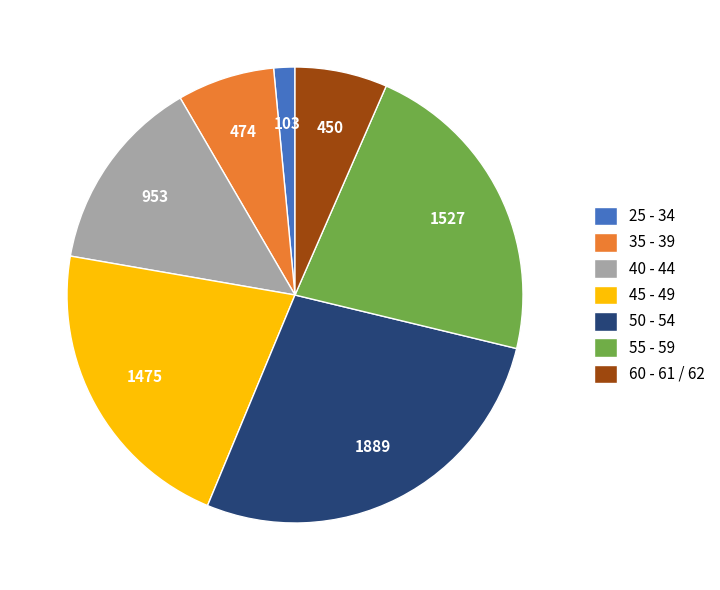

How many segments does this pie chart have?

7